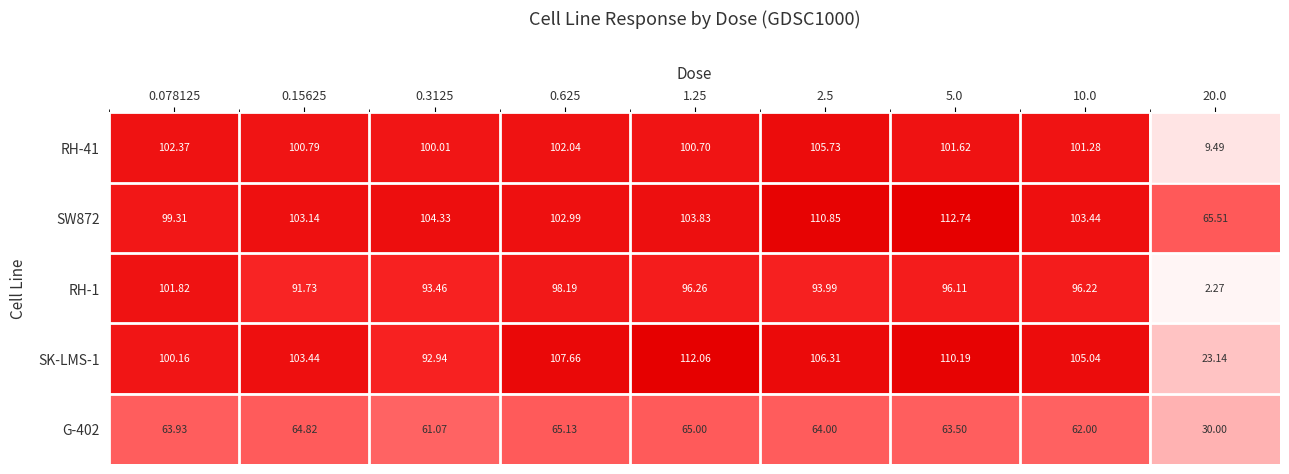

List the series in order of their peak value, highest first.

SW872, SK-LMS-1, RH-41, RH-1, G-402